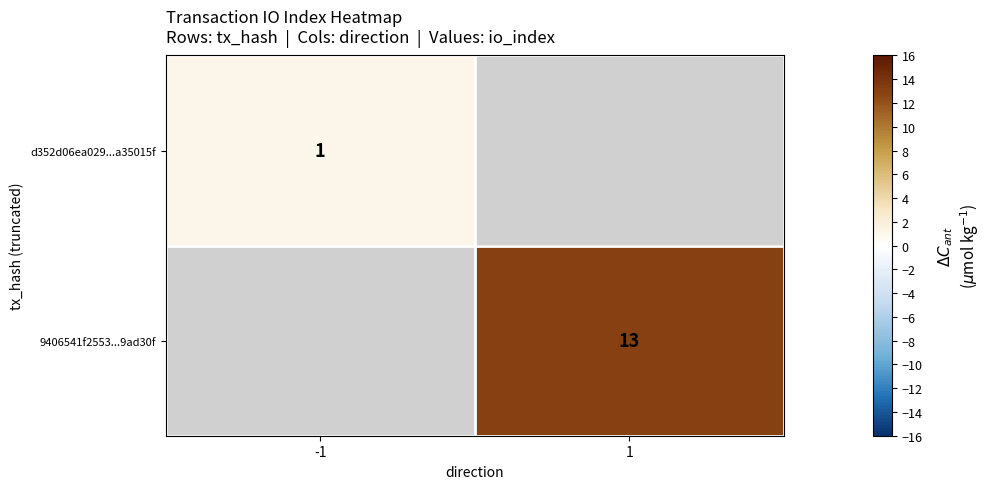

True or false: 9406541f2553...9ad30f has a value of 3 at 1.

False